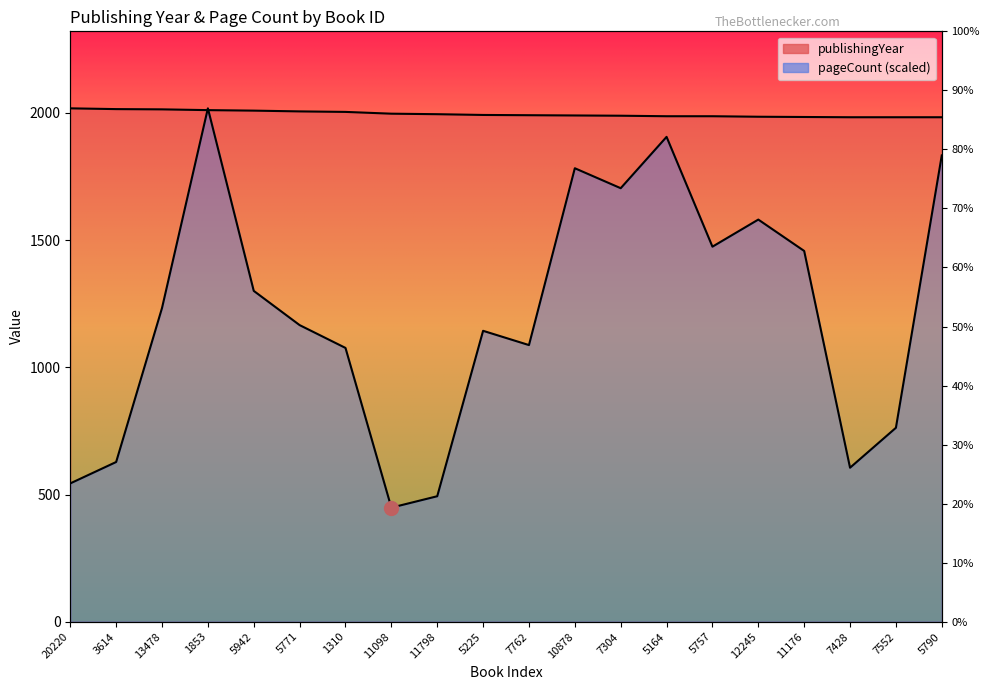

At which label is pageCount closest to 1233?

13478